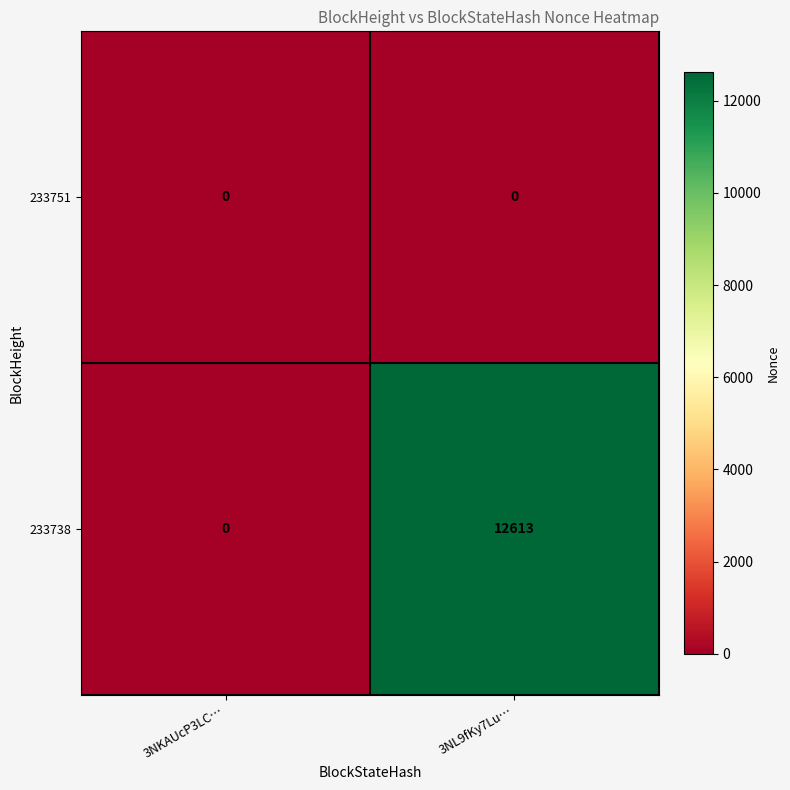

Which series has the largest range (max minus min)?

233738